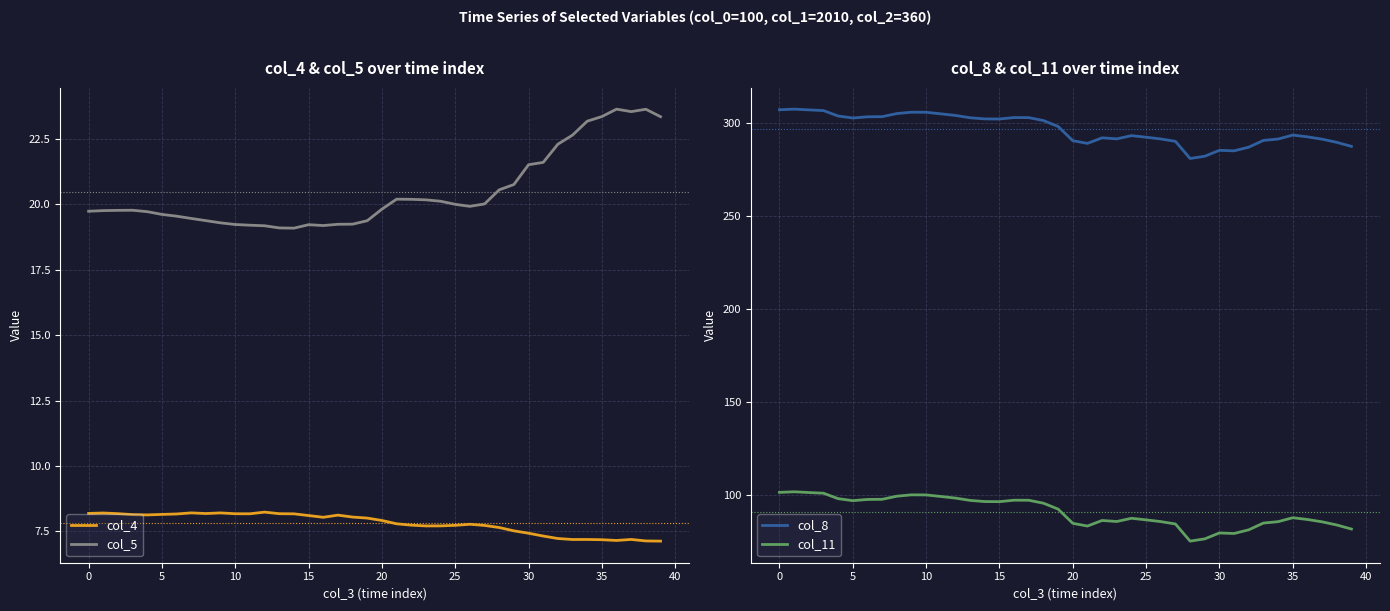

True or false: col_4 and col_5 intersect in this chart.

False